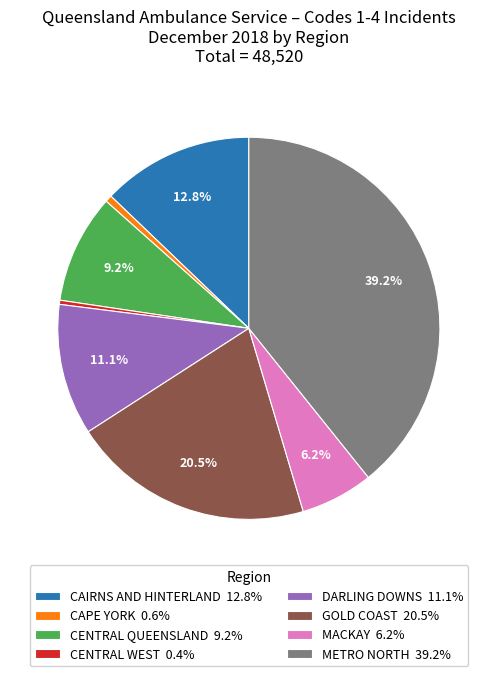

What portion of the pie excludes CAIRNS AND HINTERLAND 12.8%?

87.2%